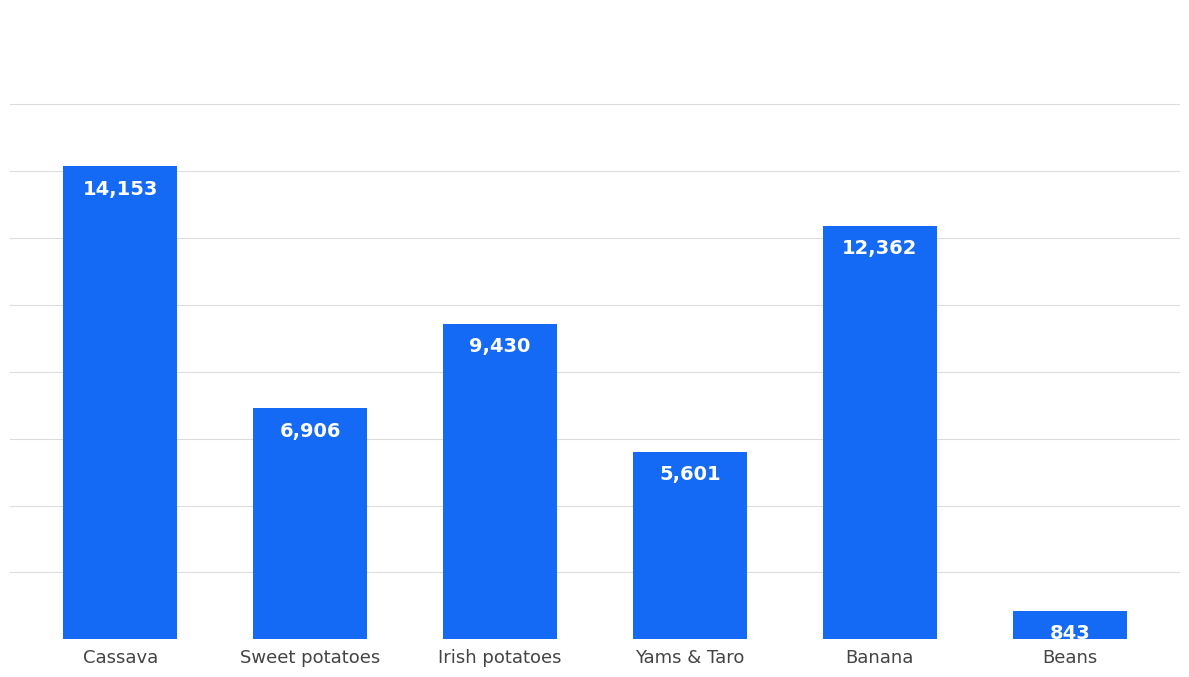

What is the value of the 5th bar from the left?

12362